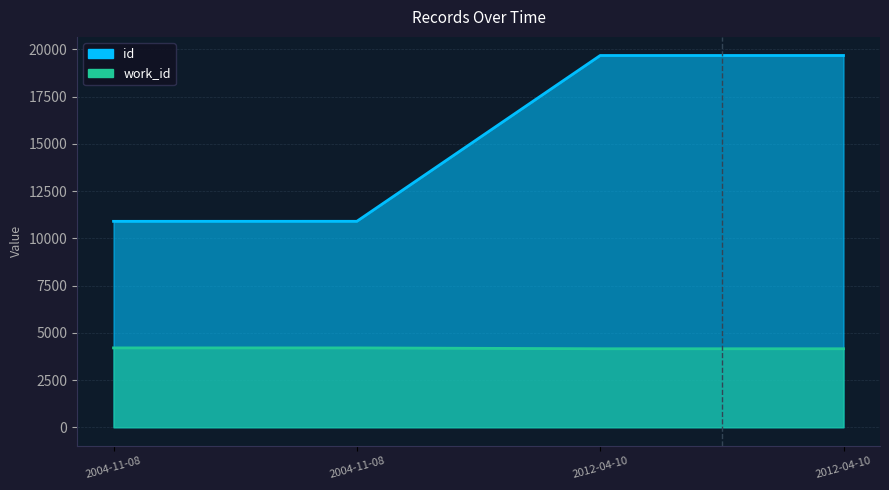

True or false: id has more than 1 interior local peaks.

False